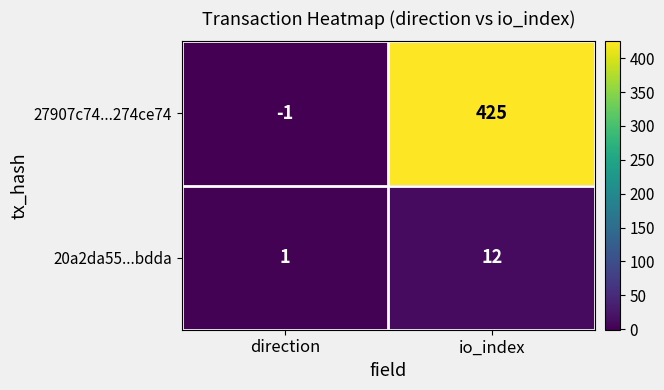

Rank the categories by 27907c74...274ce74 value from highest to lowest.

io_index, direction